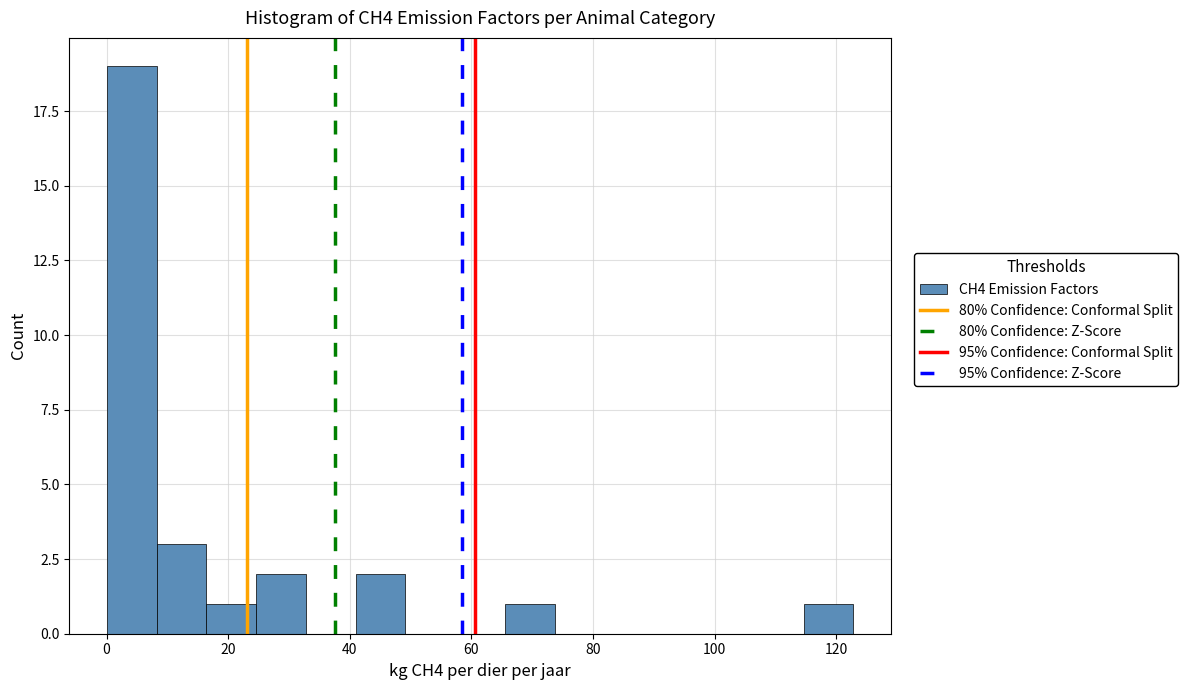

Reading left to right, list every bar in this chart as the range it spans on the x-axis followed by its height. Neither the bar edges nor the heights are printed on the chart, so give them approximately, as read against the axes.

0 to 8: 19
8 to 16: 3
16 to 24: 1
24 to 32: 2
32 to 40: 0
40 to 50: 2
50 to 58: 0
58 to 66: 0
66 to 74: 1
74 to 82: 0
82 to 90: 0
90 to 98: 0
98 to 106: 0
106 to 114: 0
114 to 122: 1